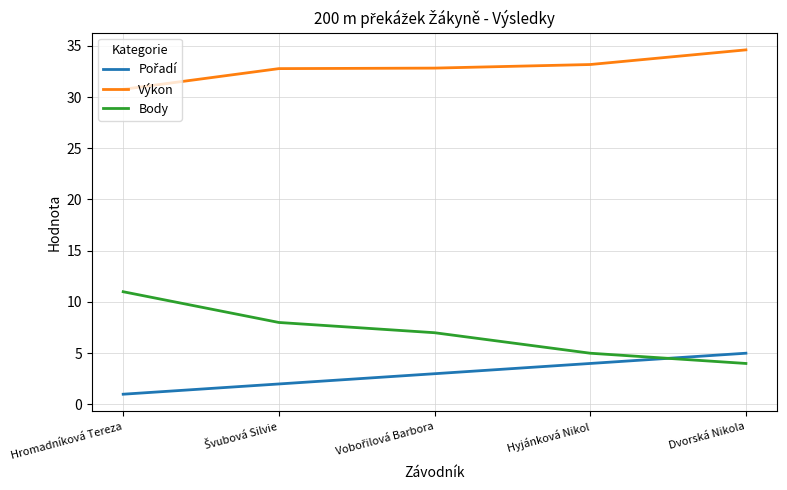

Which series has the widest spread of values?

Body